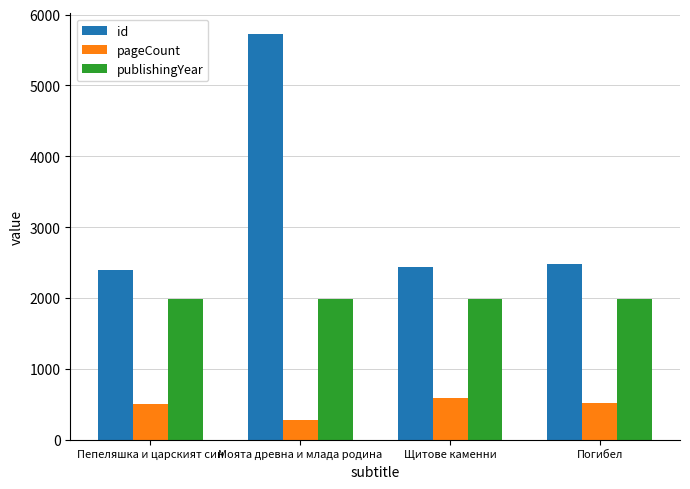

Are the bars horizontal?

No